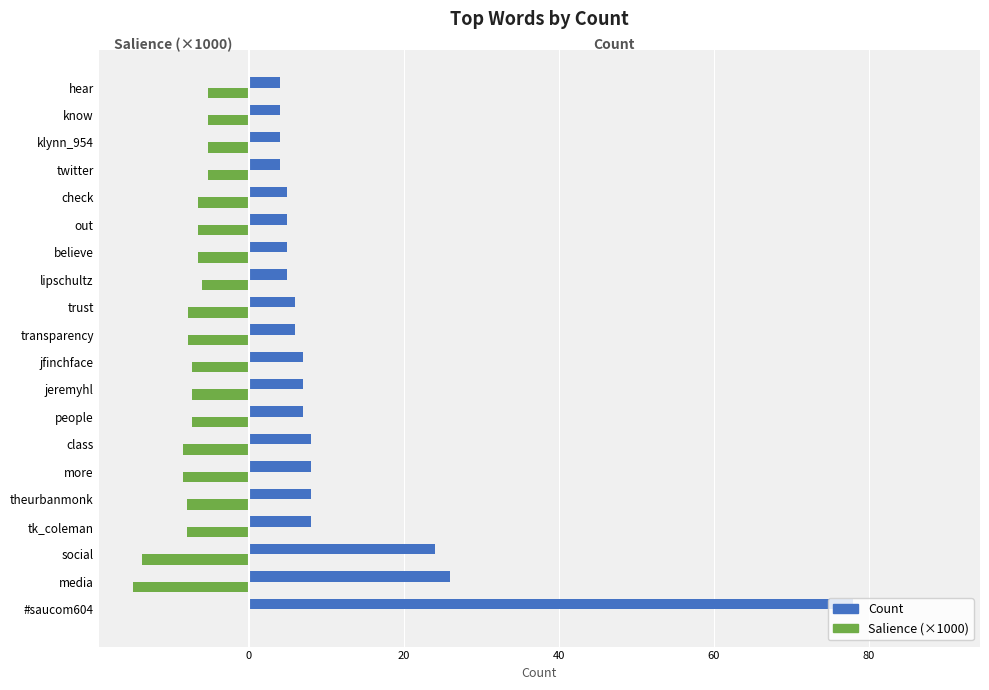

Which series has the largest range (max minus min)?

Count